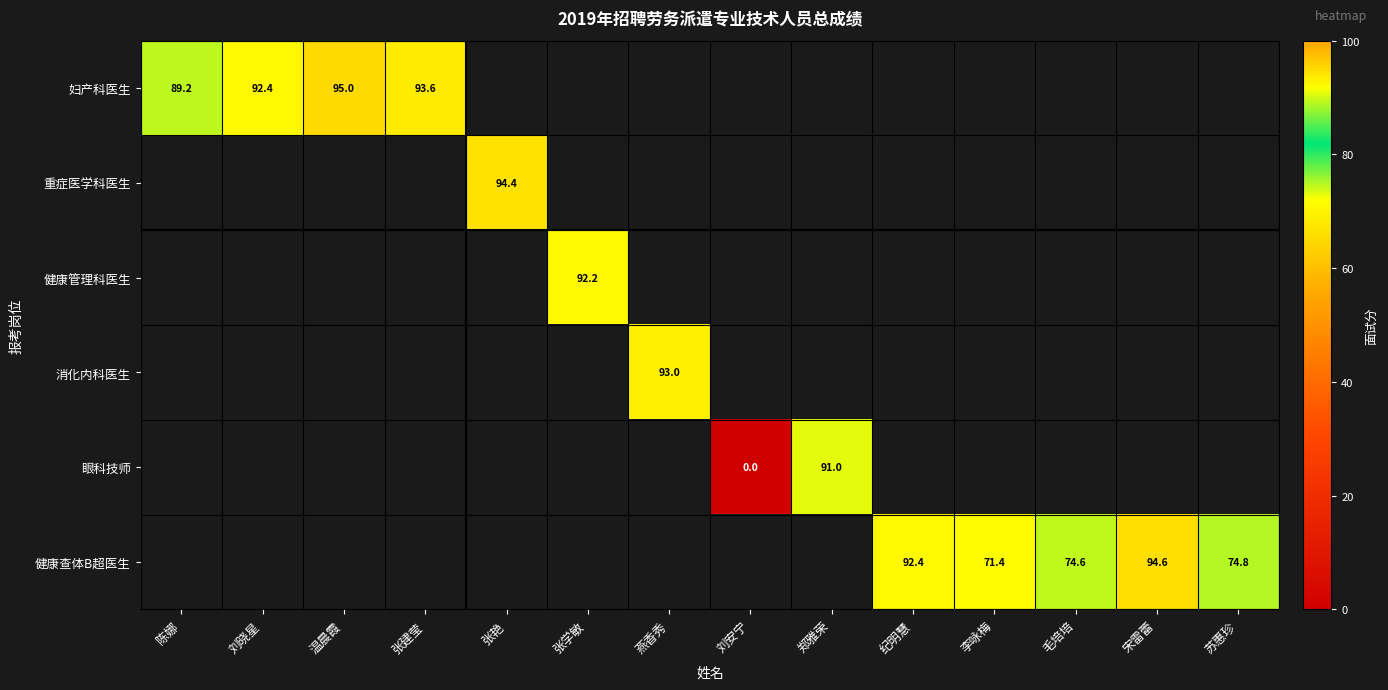

True or false: 妇产科医生 has a value of 93.6 at 张建莹.

True